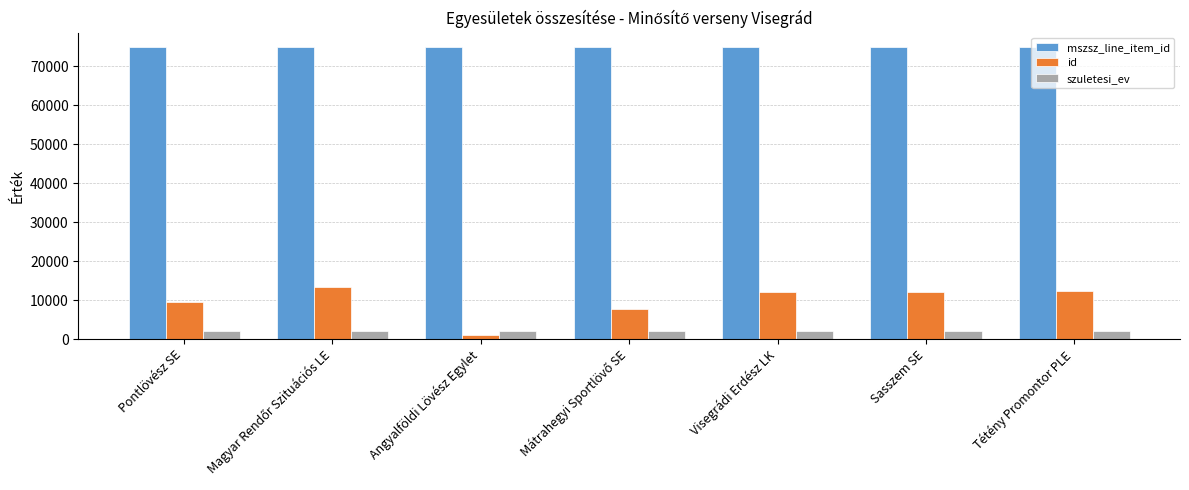

Are the bars horizontal?

No